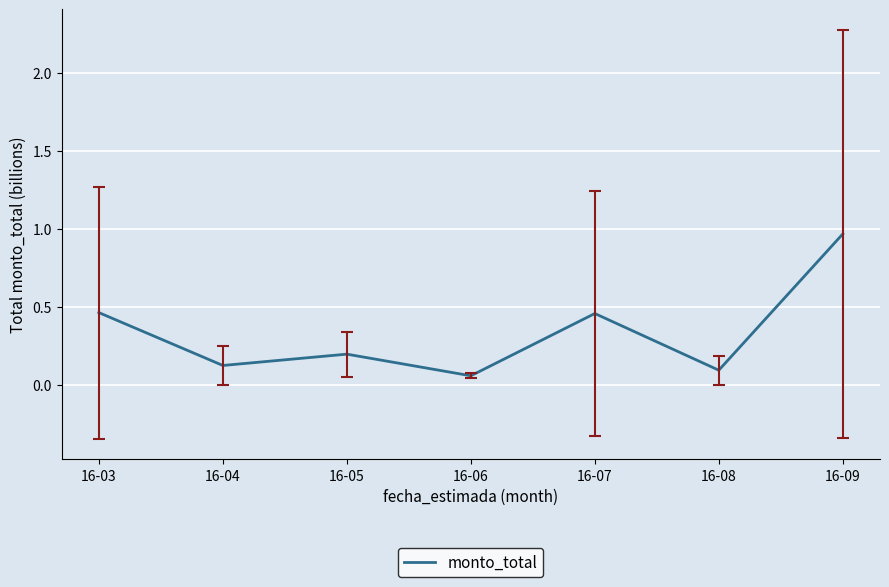

The chart shows a value of 0.1 at 16-03. True or false?

False